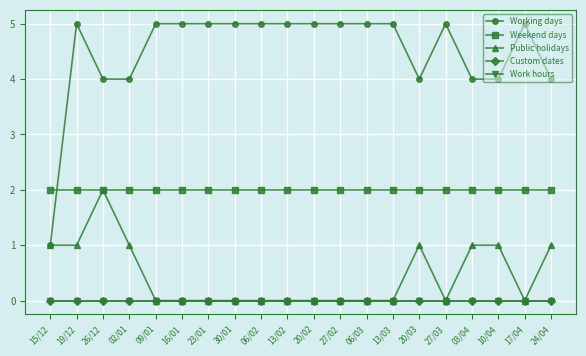

List the labels in order of Custom dates value, largest first.

15/12, 19/12, 26/12, 02/01, 09/01, 16/01, 23/01, 30/01, 06/02, 13/02, 20/02, 27/02, 06/03, 13/03, 20/03, 27/03, 03/04, 10/04, 17/04, 24/04